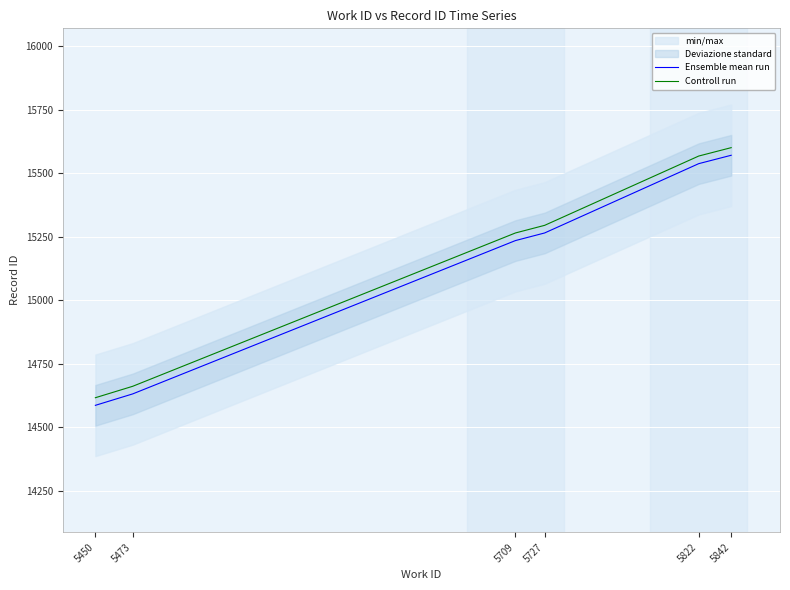

Between 5709 and 5842, which series saw the biggest shift?

Ensemble mean run